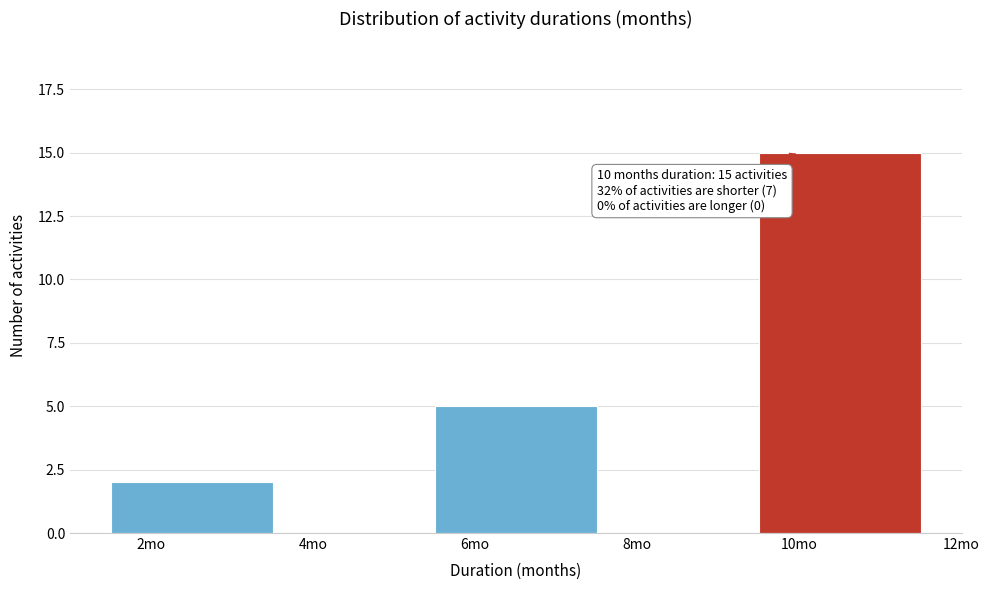

Over which range of the x-axis is the bar tallest?

9.5 to 11.5